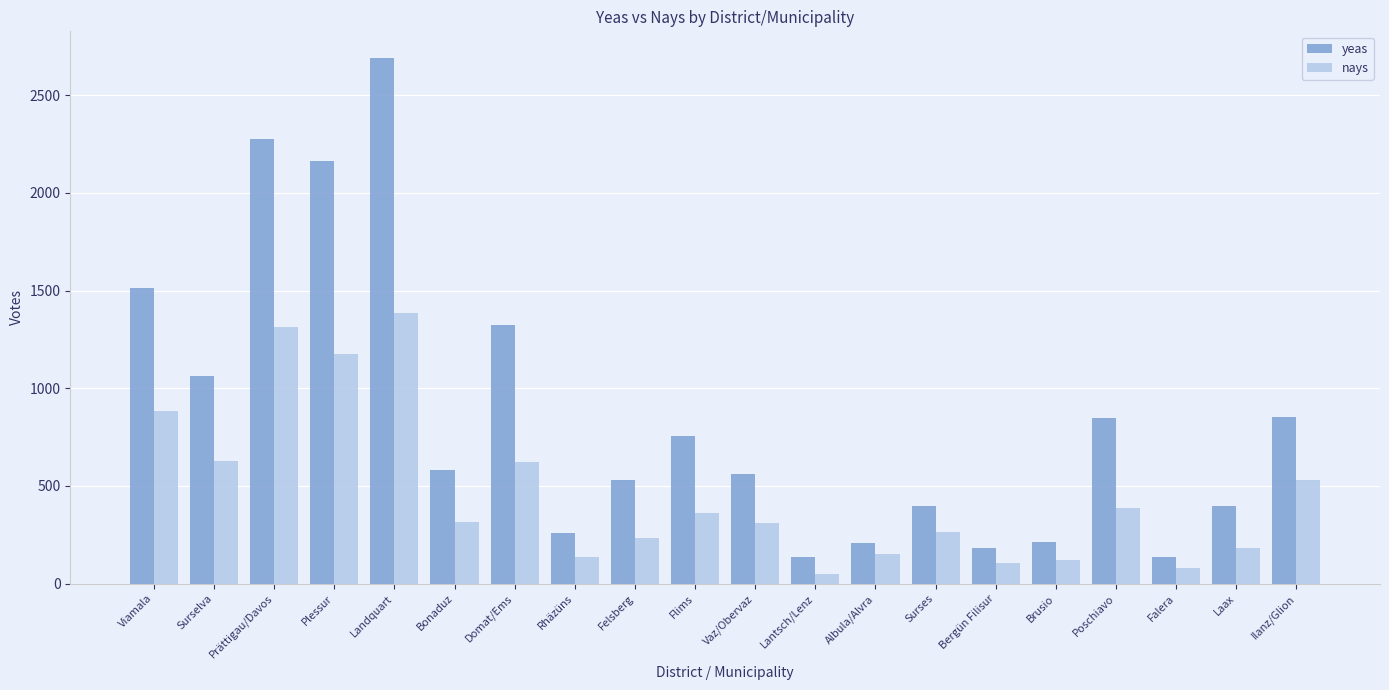

What is the difference between the maximum and second lowest values in the yeas series?

2555